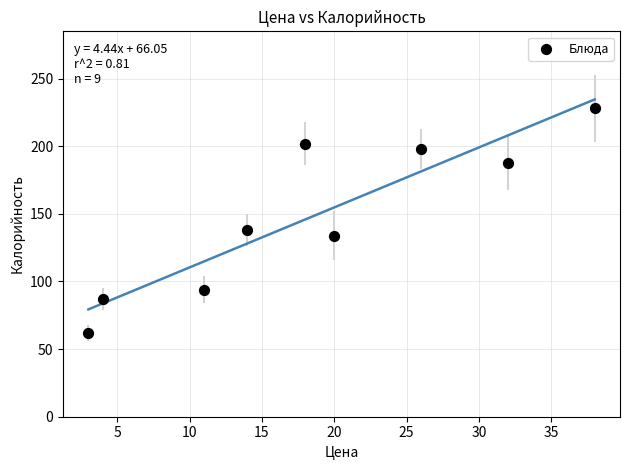

What is the range of Y values (max minus min)?

166